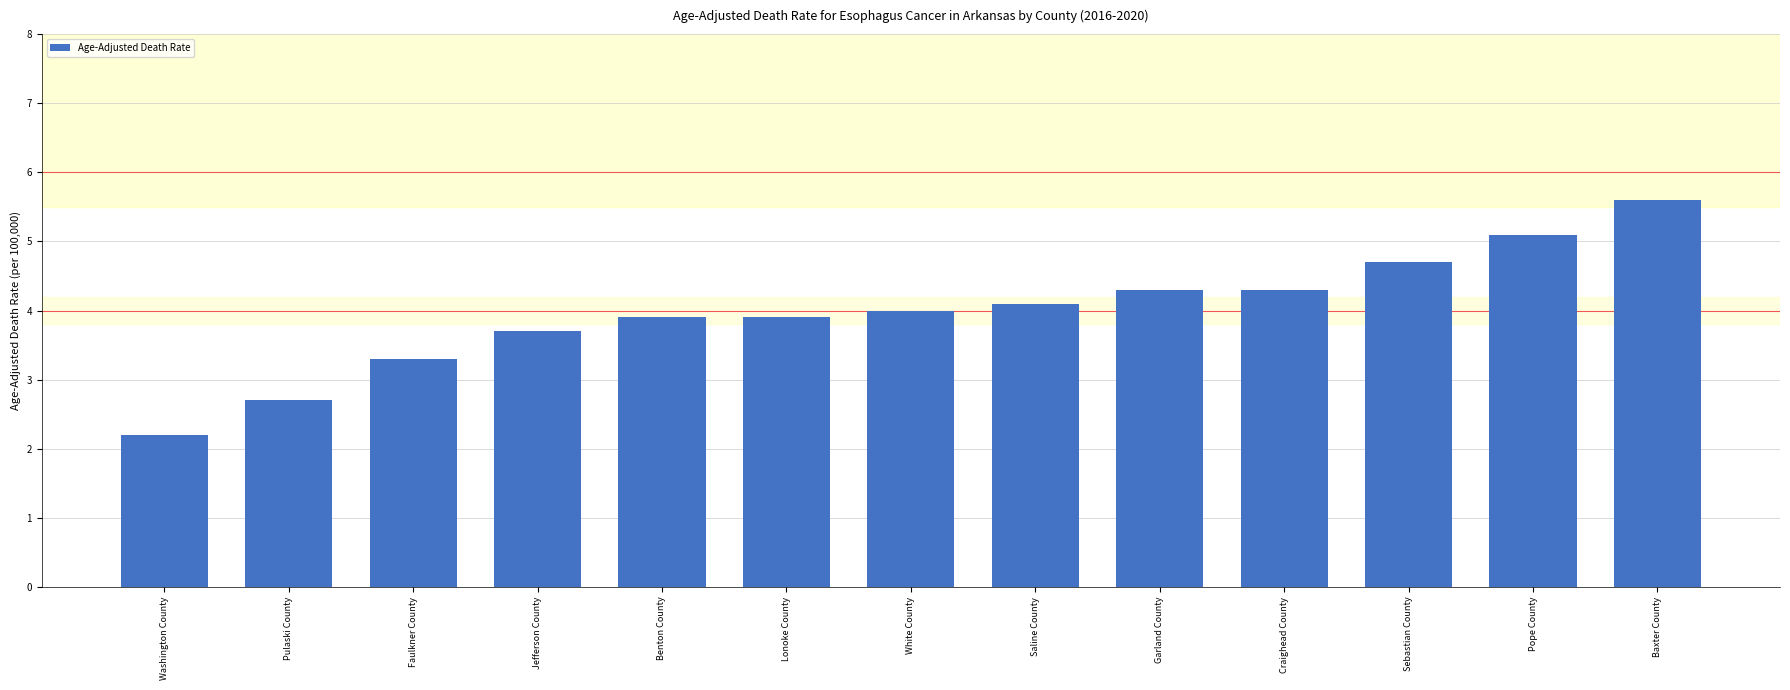

What is the approximate value at Baxter County?

5.6